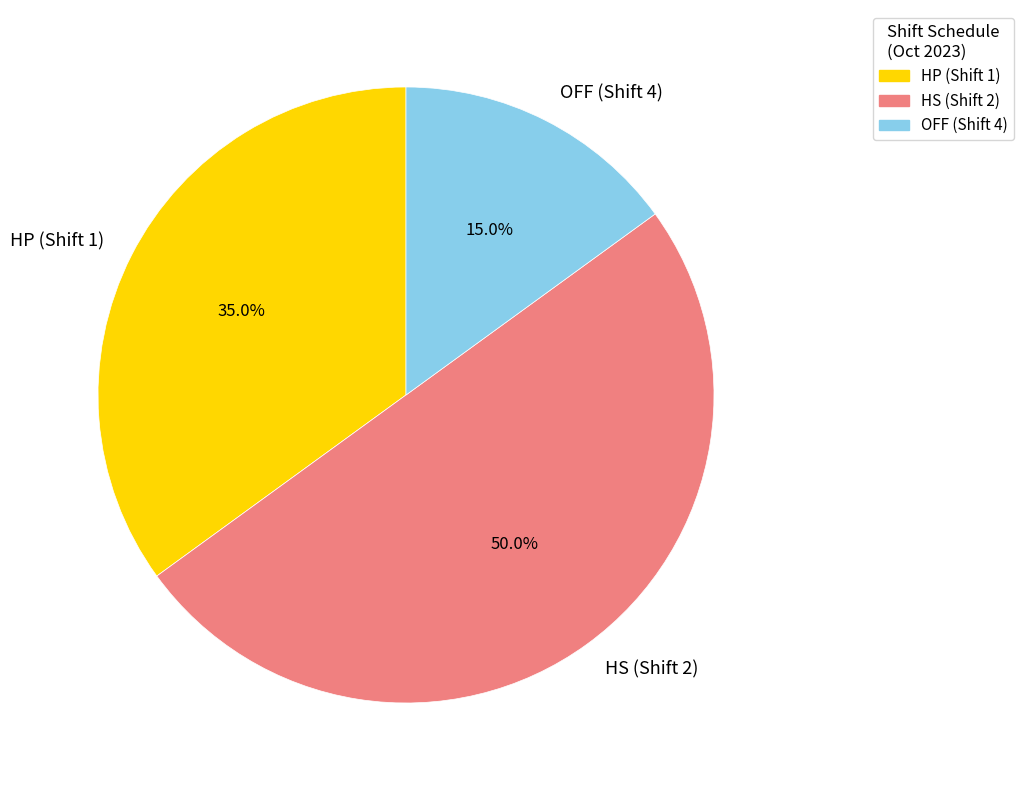

Which slice is the largest?

HS (Shift 2)